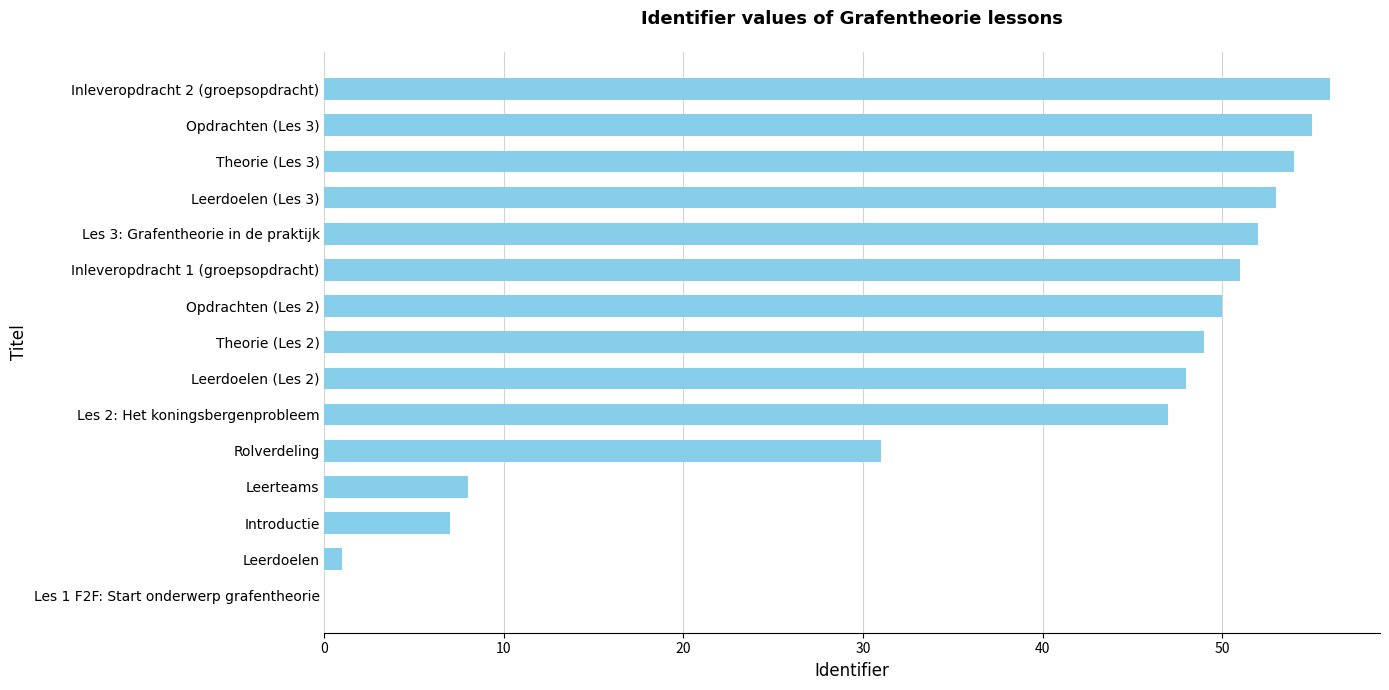

Are the bars horizontal?

Yes